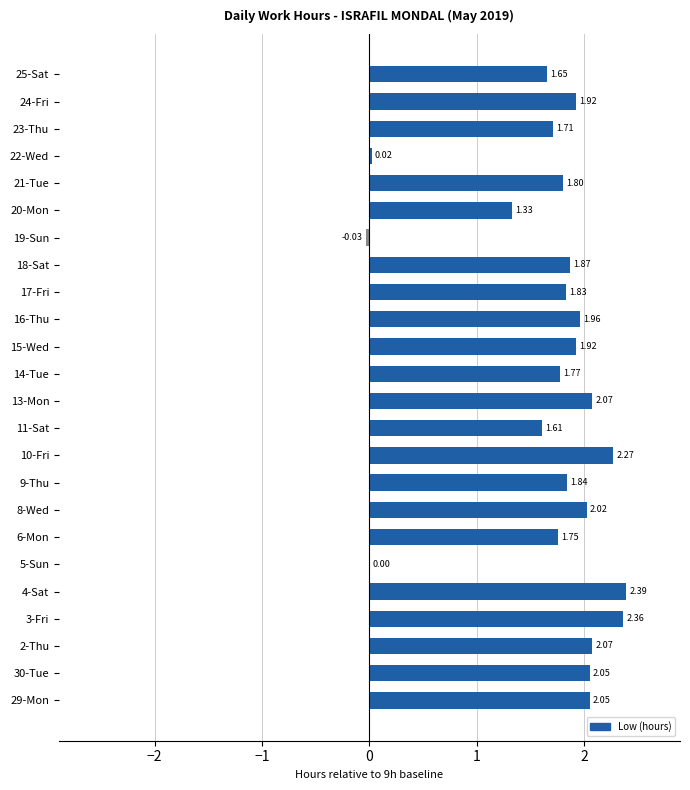

Count the number of categories in the chart.

24